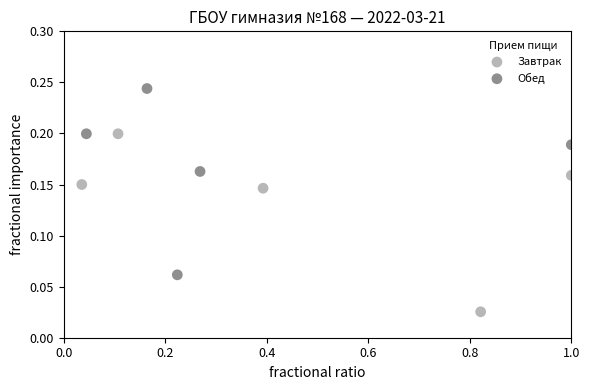

Which series contains the highest Y value?

Обед